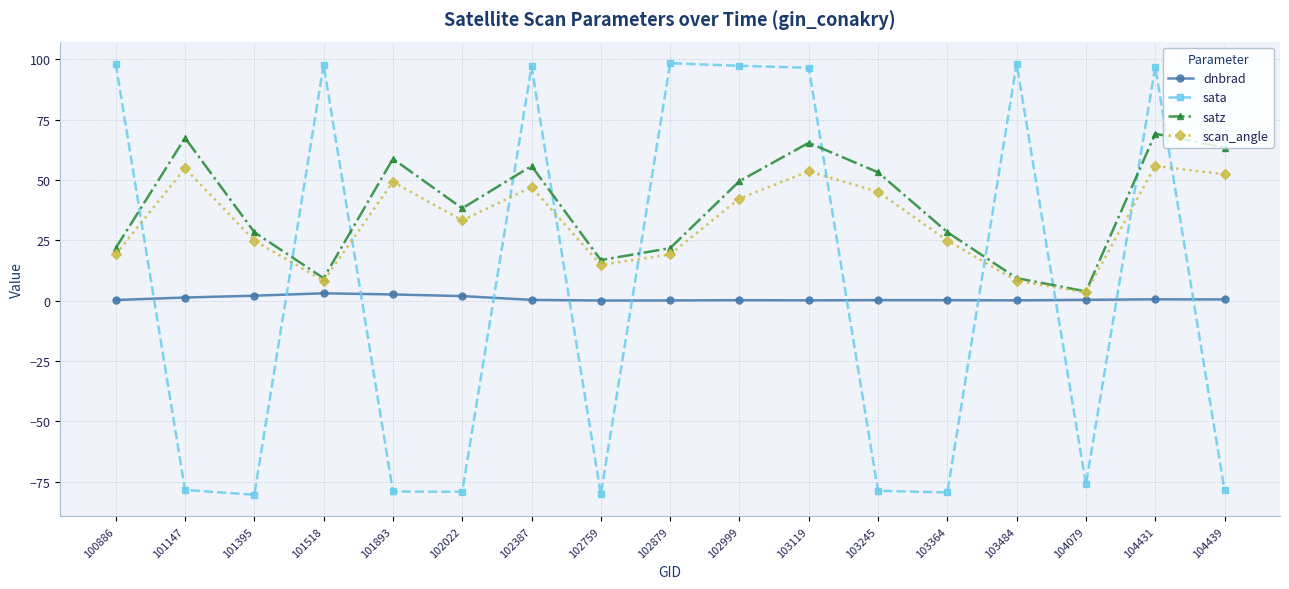

Rank the series at 102879 from highest to lowest value.

sata, satz, scan_angle, dnbrad